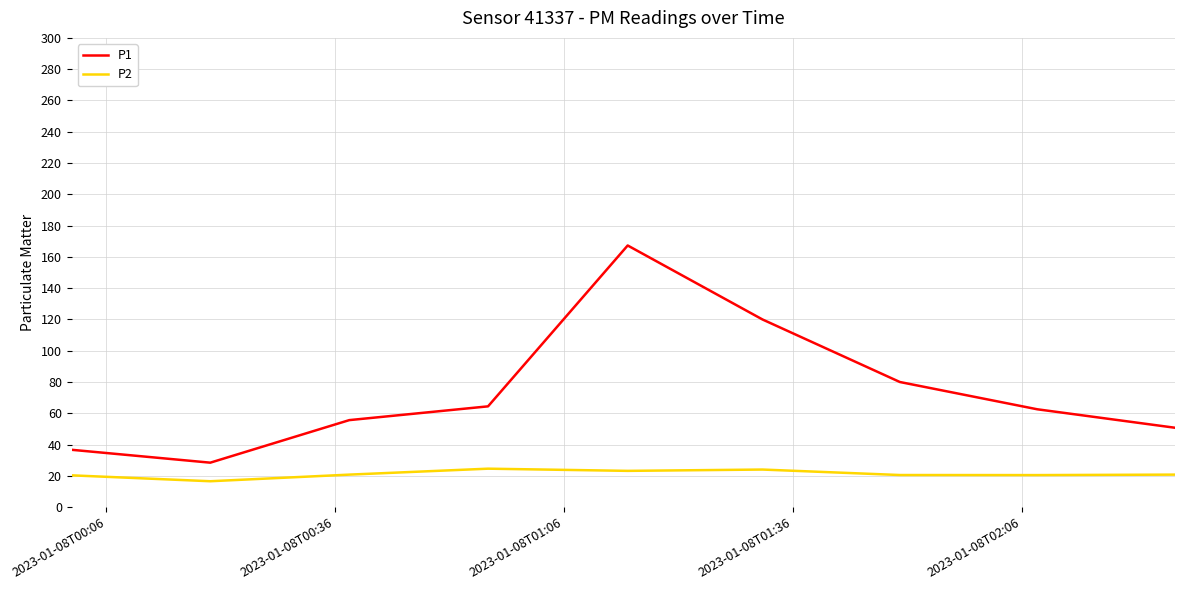

Which series has the widest spread of values?

P1